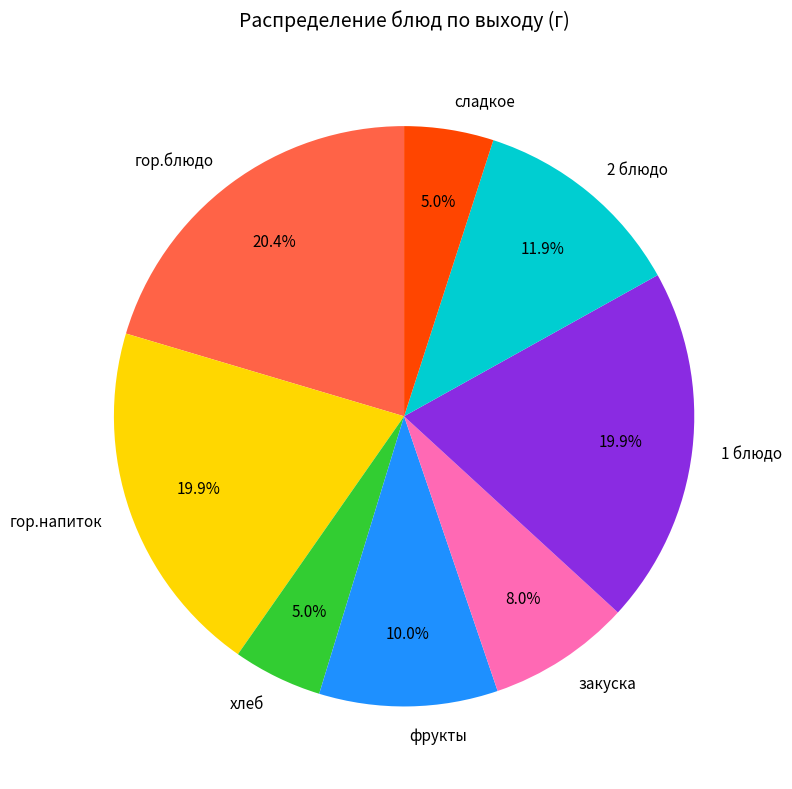

To the nearest percent, what is the average slice percentage?

12%